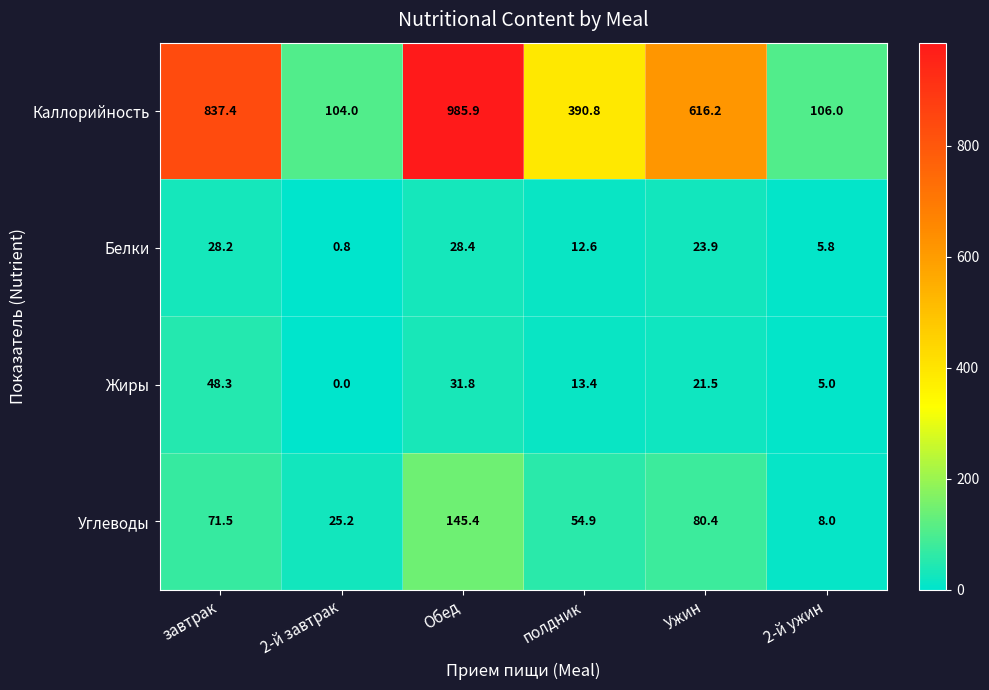

Is it true that Белки equals 12.6 at полдник?

True